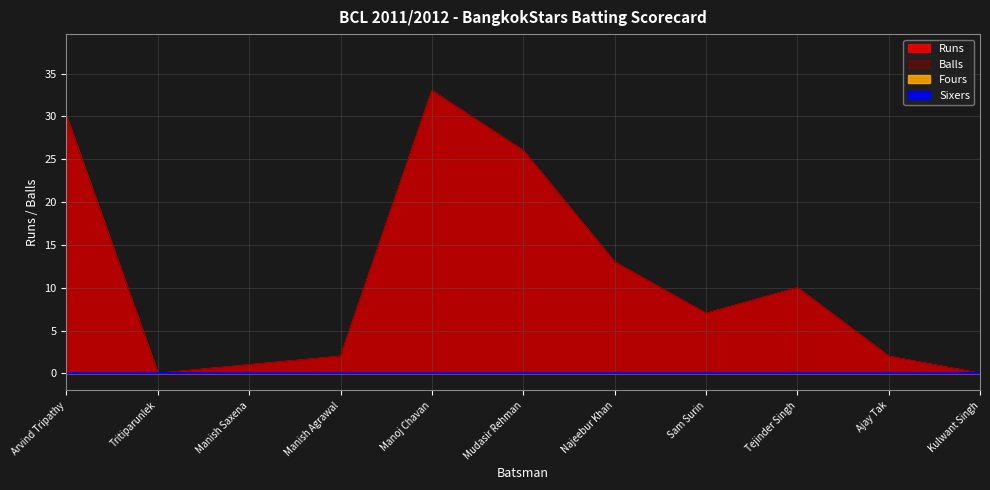

What is the difference between the second highest and minimum values in the Runs series?

30